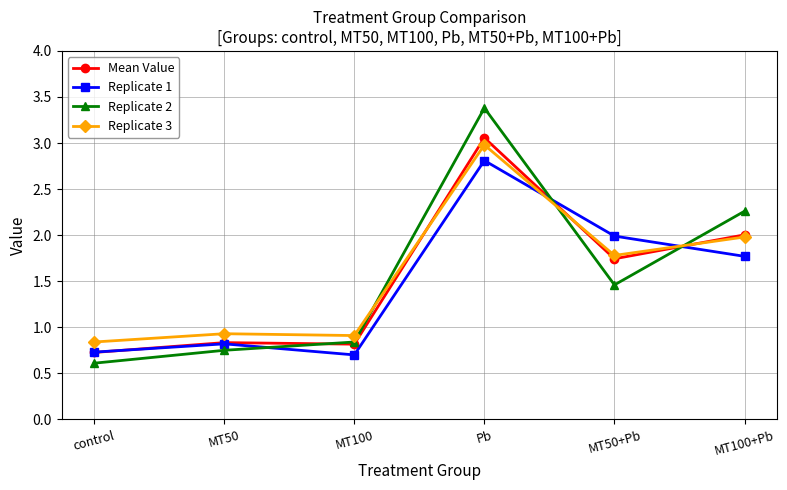

What is the minimum value for Mean Value?

0.7